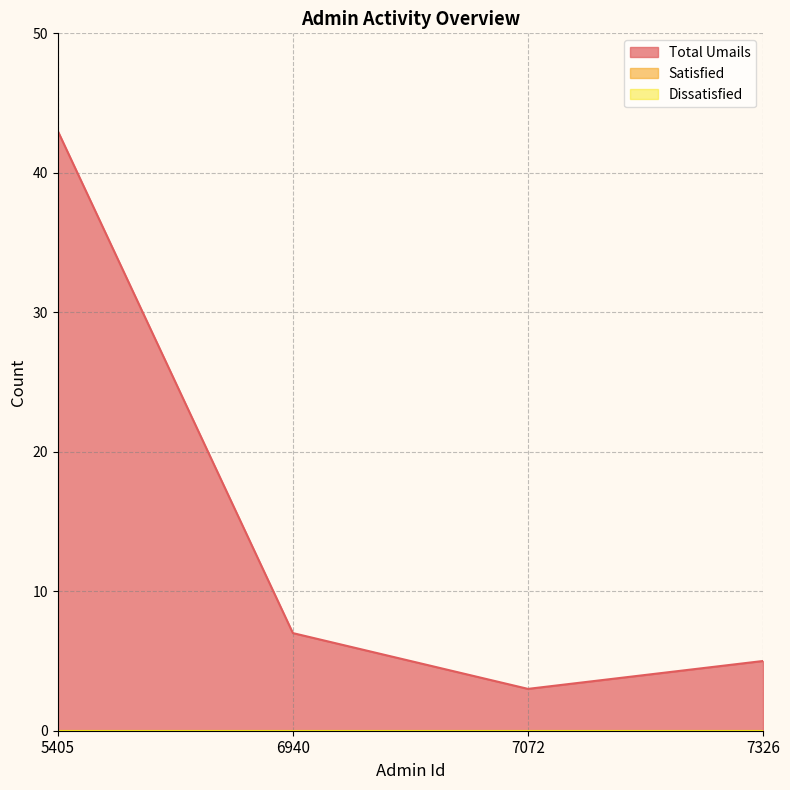

True or false: Satisfied and Dissatisfied cross at least once.

False